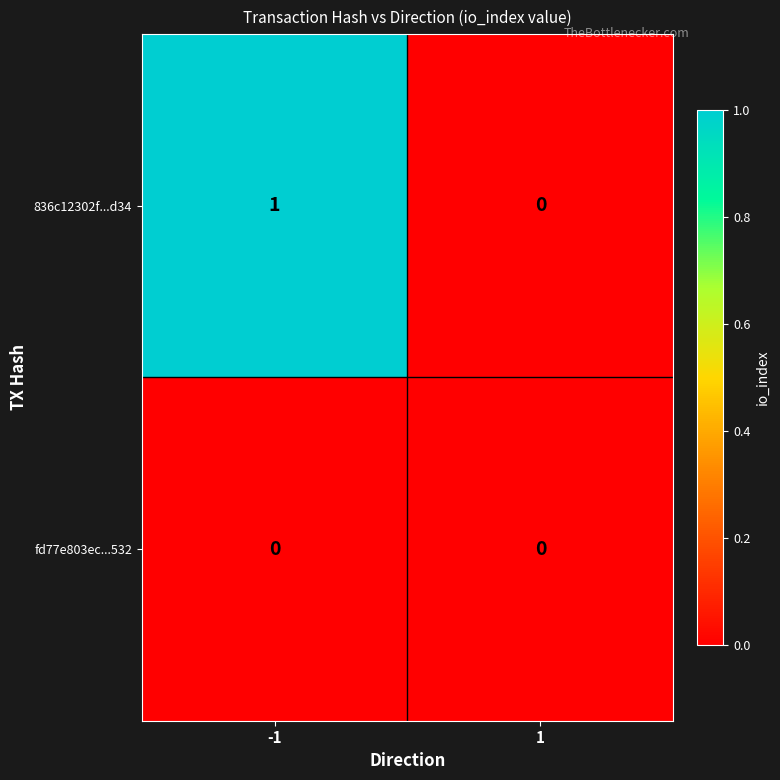

Which series has the largest total across all categories?

836c12302f...d34